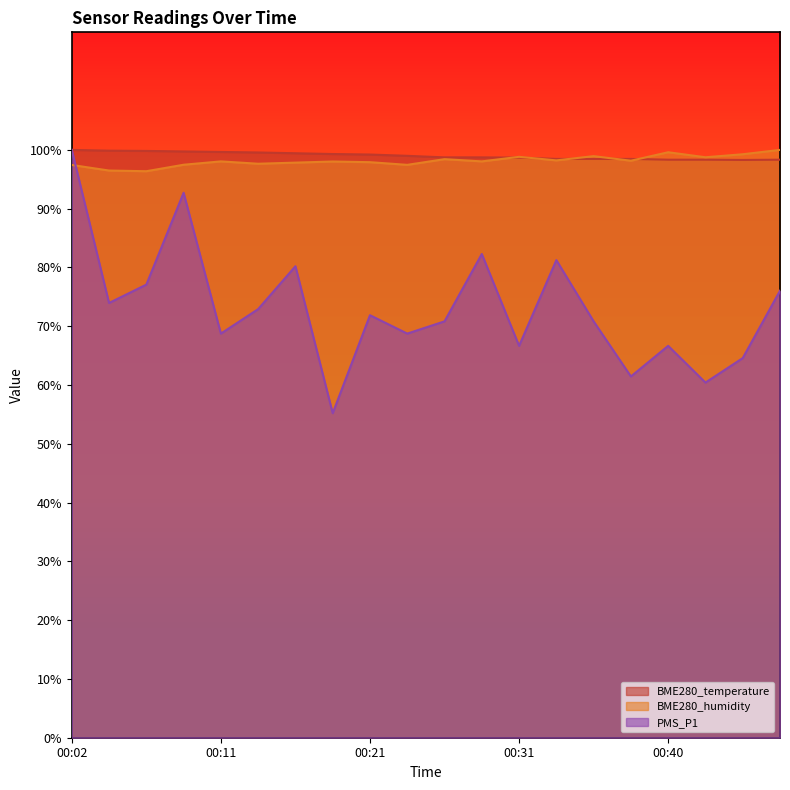

Where is BME280_humidity nearest to the value 98?

00:19